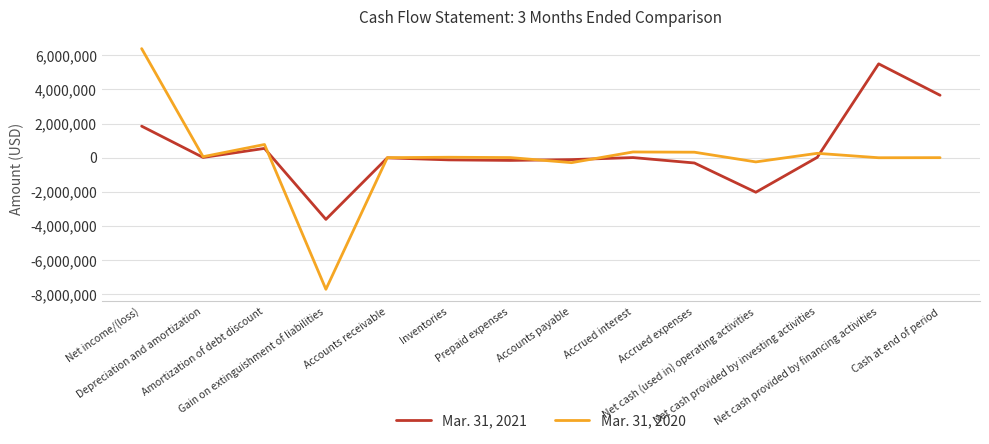

Rank the series by their average value, from lowest to highest.

Mar. 31, 2020, Mar. 31, 2021